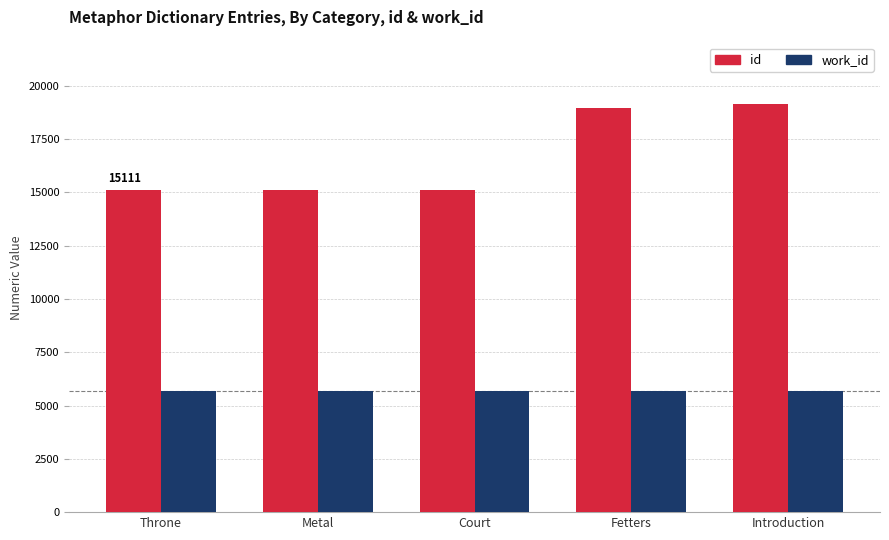

Between Metal and Introduction, which series saw the biggest shift?

id